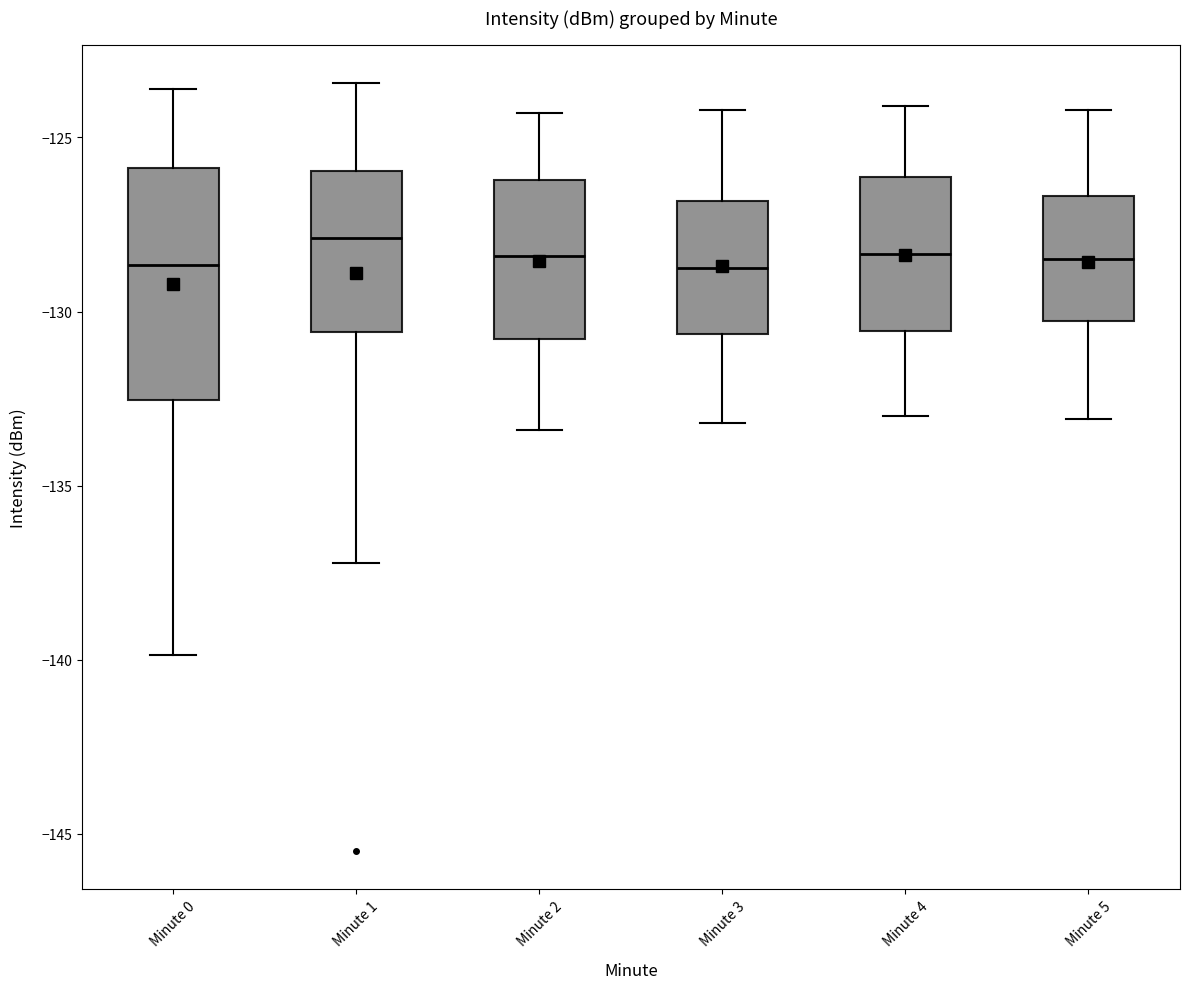

Which box is the tallest, from its lower edge to its upper edge?

Minute 0